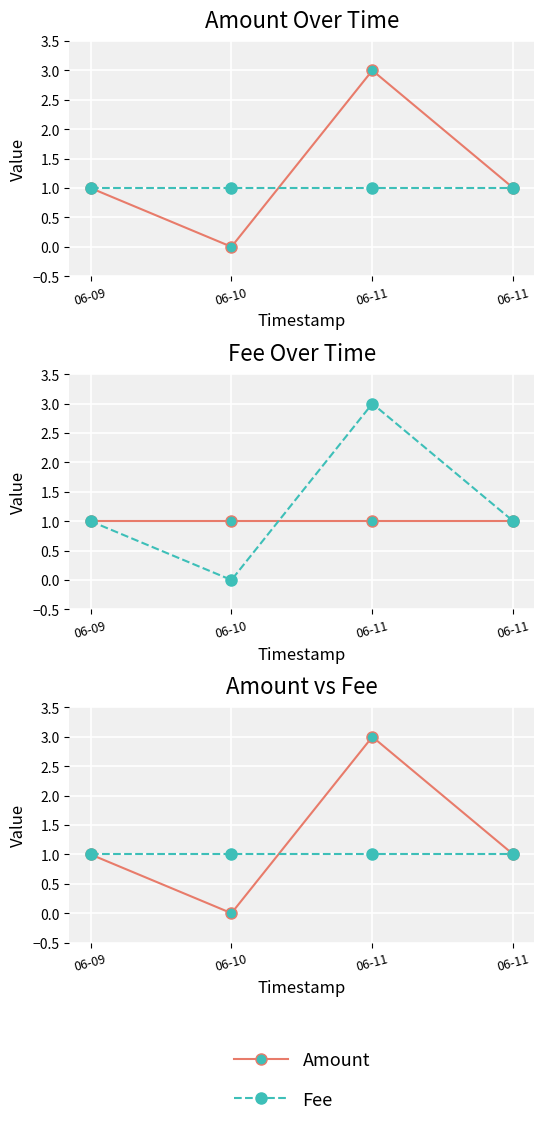

At which category does Amount reach its first local valley?

06-10